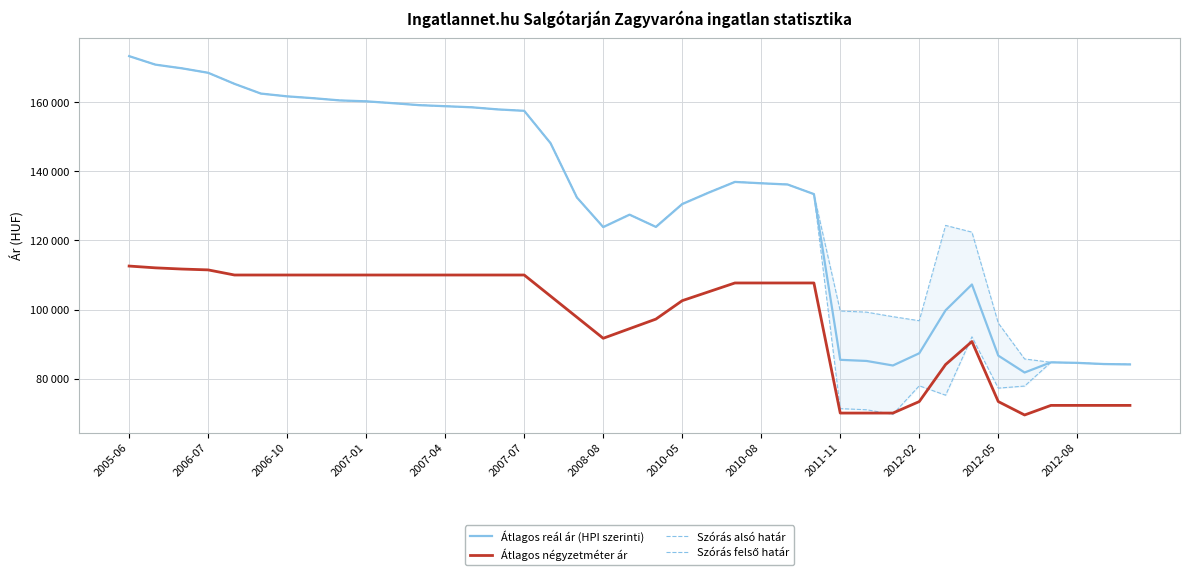

How many lines are shown in the chart?

4